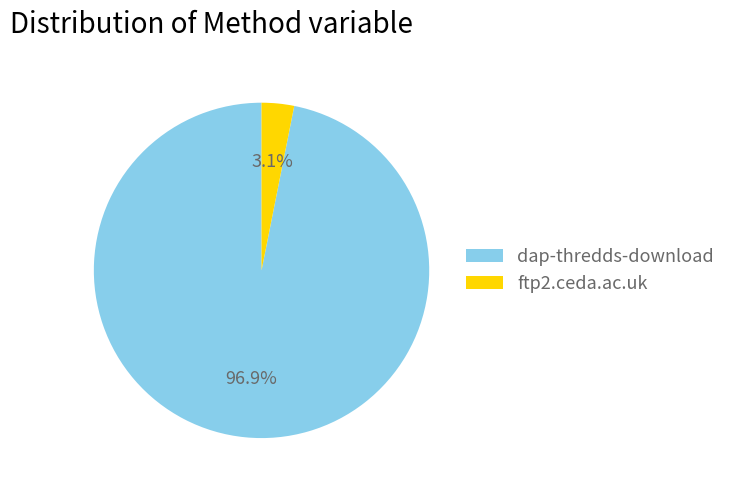

How many slices are in this pie chart?

2